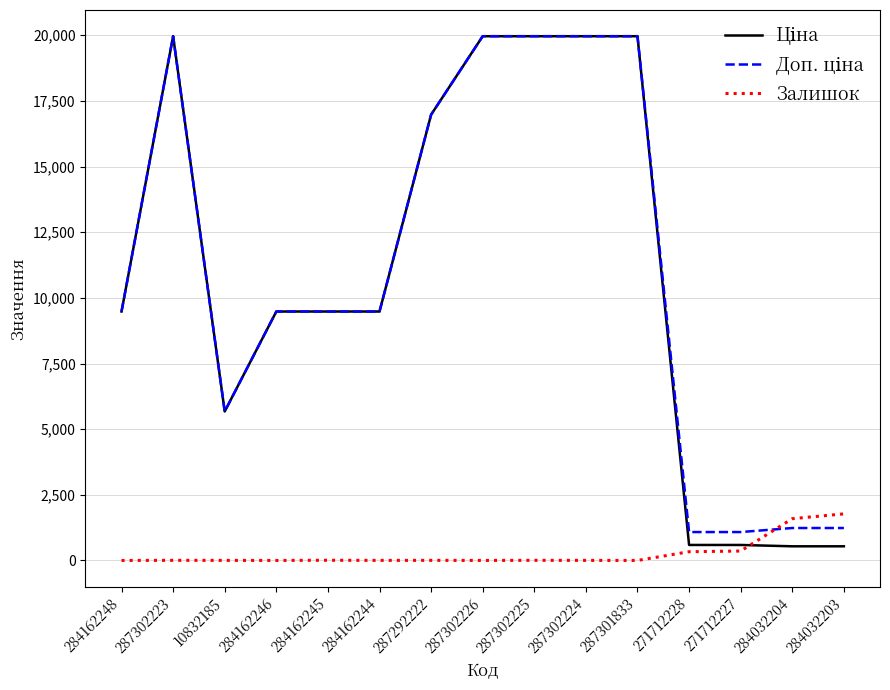

What is the maximum value shown in the chart?

19964.2